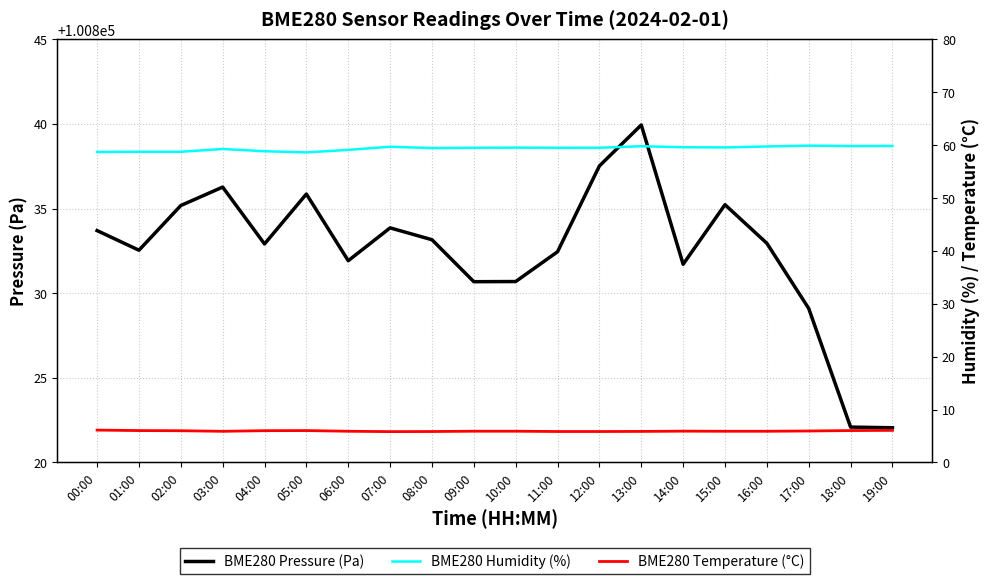

Reading left to right, what are all the values shown in this chart?

BME280 Pressure (Pa): 100833.7	100832.5	100835.2	100836.3	100832.9	100835.9	100831.9	100833.9	100833.2	100830.7	100830.7	100832.4	100837.5	100839.9	100831.7	100835.2	100832.9	100829.1	100822.1	100822.1
BME280 Humidity (%): 58.7	58.7	58.7	59.3	58.8	58.6	59.1	59.7	59.4	59.5	59.5	59.5	59.5	59.8	59.6	59.6	59.7	59.9	59.8	59.8
BME280 Temperature (°C): 6.1	6.0	6.0	5.9	6.0	6.0	5.9	5.8	5.8	5.9	5.9	5.8	5.8	5.9	5.9	5.9	5.9	6.0	6.0	6.1